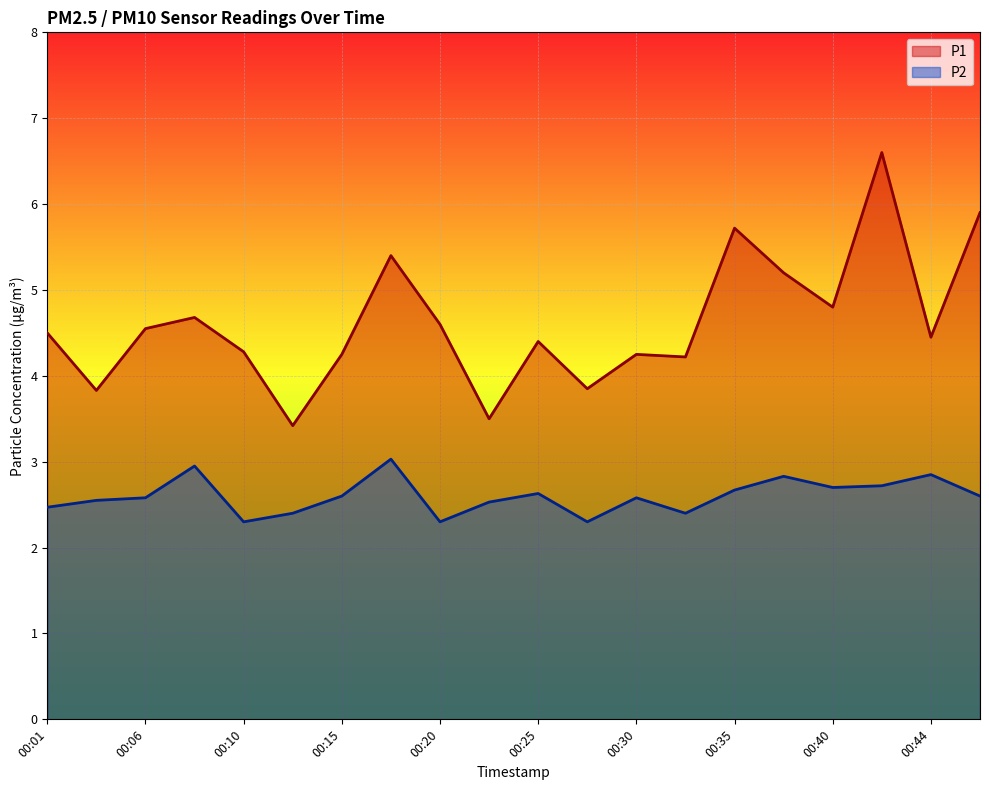

Reading right to left, transcribe all the data shown in this chart.

P1: 00:47=5.9	00:44=4.5	00:42=6.6	00:40=4.8	00:37=5.2	00:35=5.7	00:32=4.2	00:30=4.2	00:27=3.9	00:25=4.4	00:23=3.5	00:20=4.6	00:18=5.4	00:15=4.2	00:13=3.4	00:10=4.3	00:08=4.7	00:06=4.5	00:03=3.8	00:01=4.5
P2: 00:47=2.6	00:44=2.9	00:42=2.7	00:40=2.7	00:37=2.8	00:35=2.7	00:32=2.4	00:30=2.6	00:27=2.3	00:25=2.6	00:23=2.5	00:20=2.3	00:18=3.0	00:15=2.6	00:13=2.4	00:10=2.3	00:08=3.0	00:06=2.6	00:03=2.5	00:01=2.5